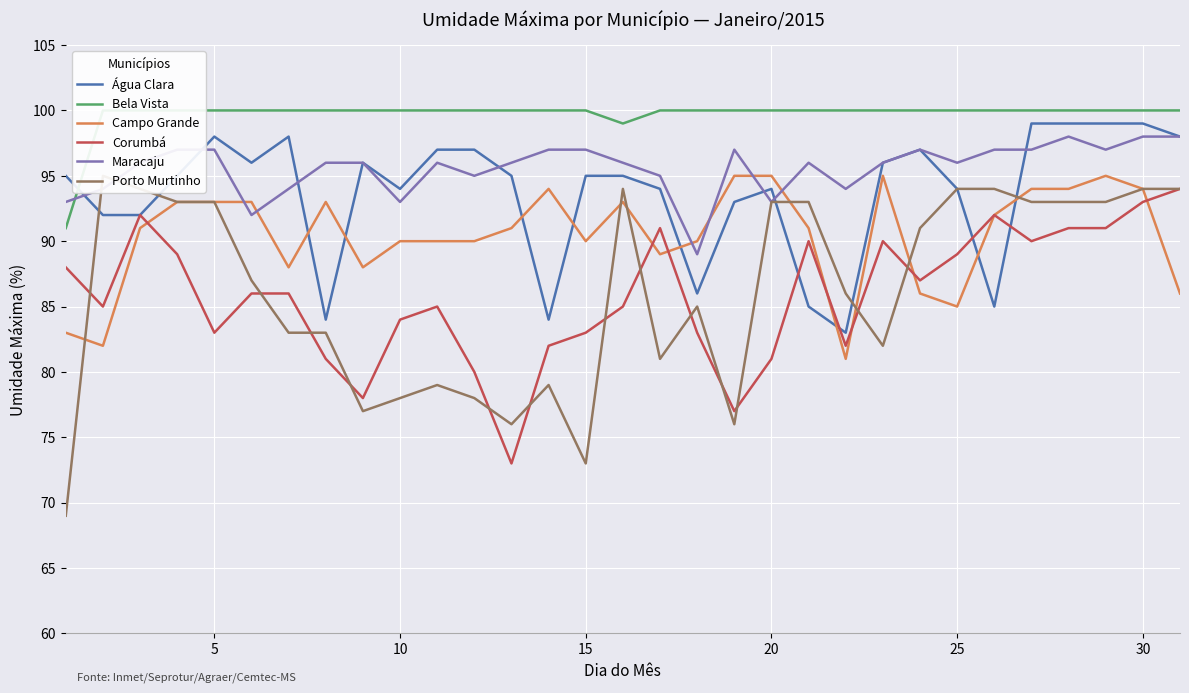

True or false: Porto Murtinho and Bela Vista intersect in this chart.

False